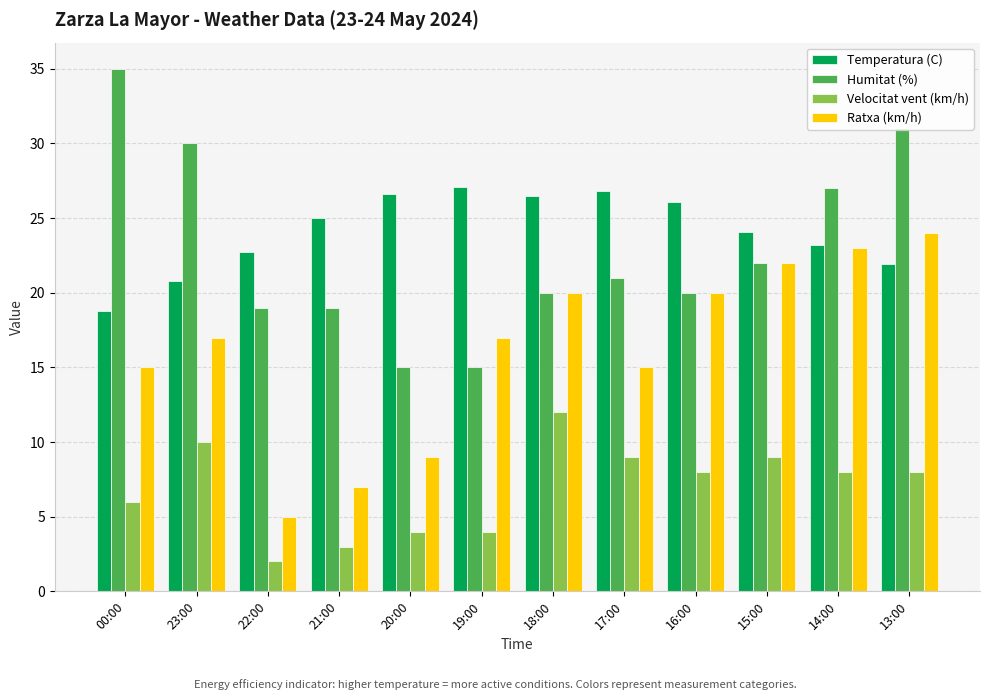

Is the value of Ratxa (km/h) at 13:00 greater than the value of Velocitat vent (km/h) at 00:00?

Yes